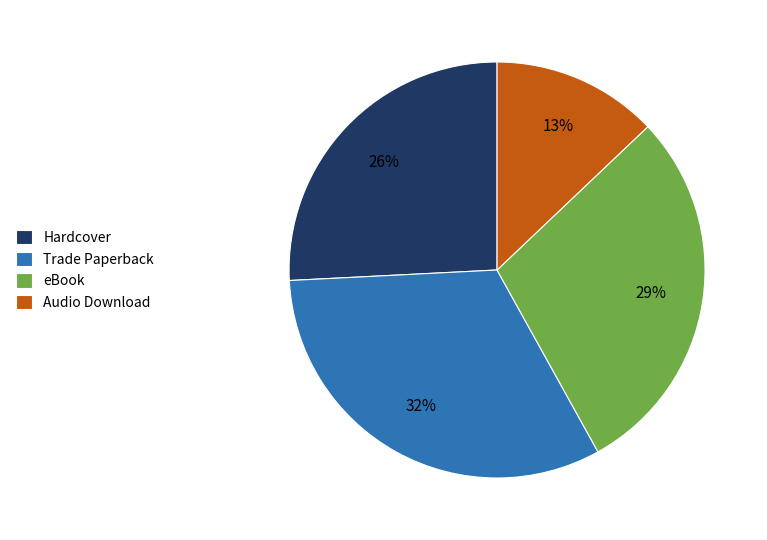

Which slice is the smallest?

Audio Download